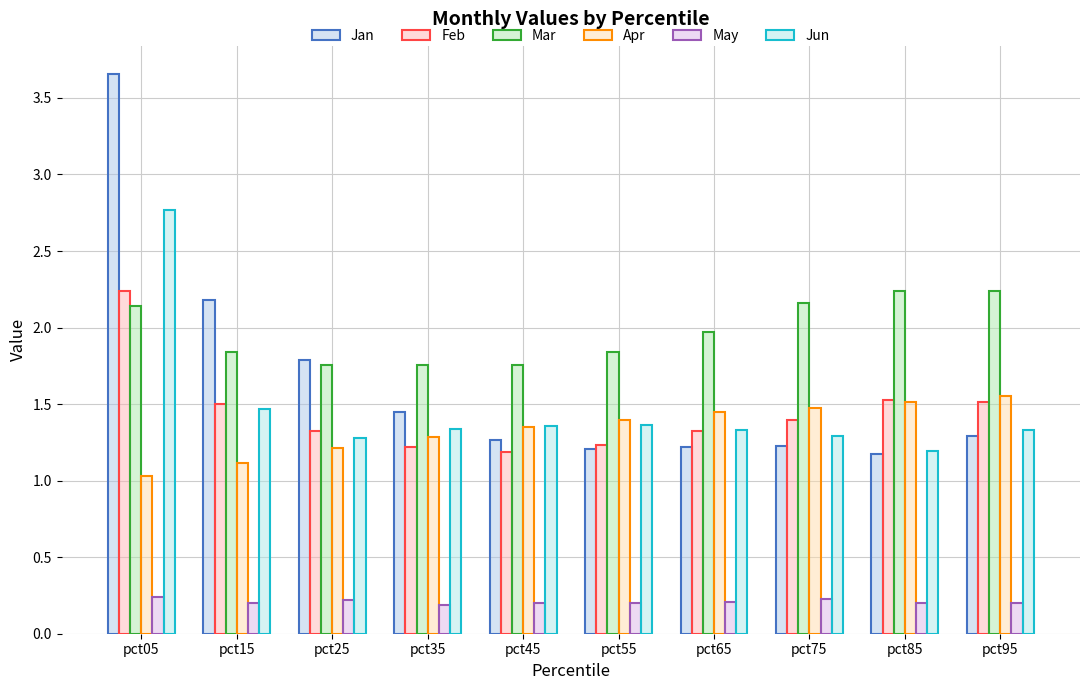

What are all the series names shown in the legend?

Jan, Feb, Mar, Apr, May, Jun